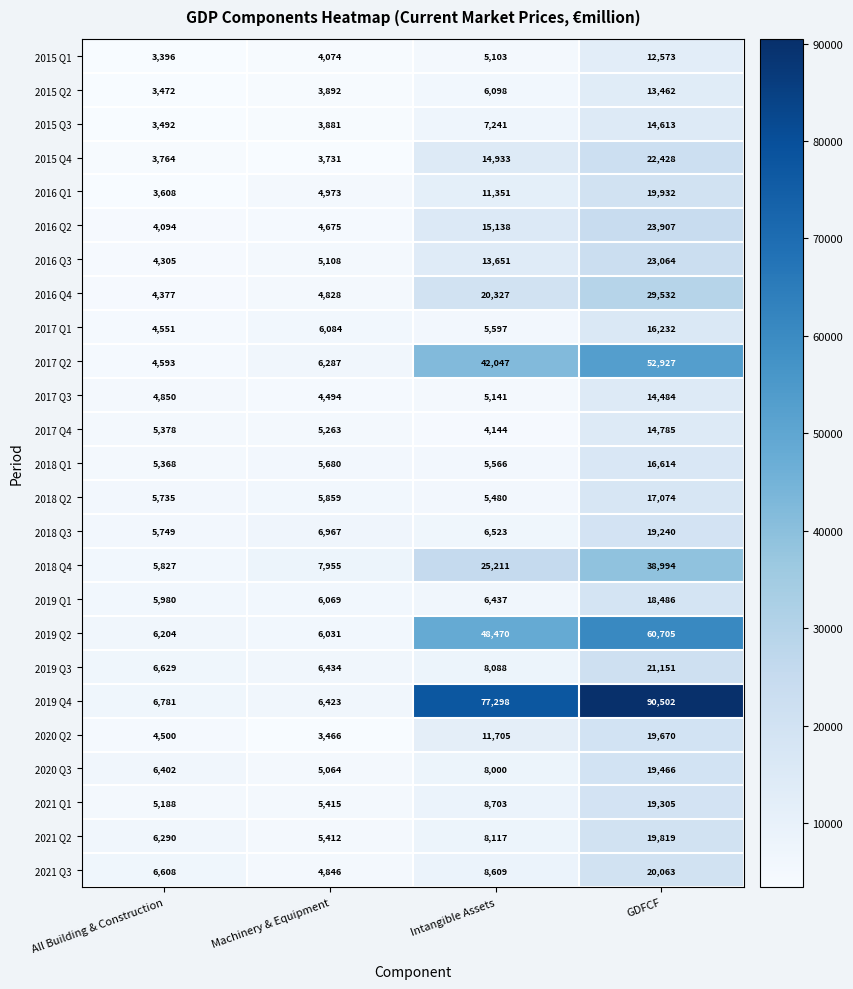

What is the maximum value shown in the chart?

90502